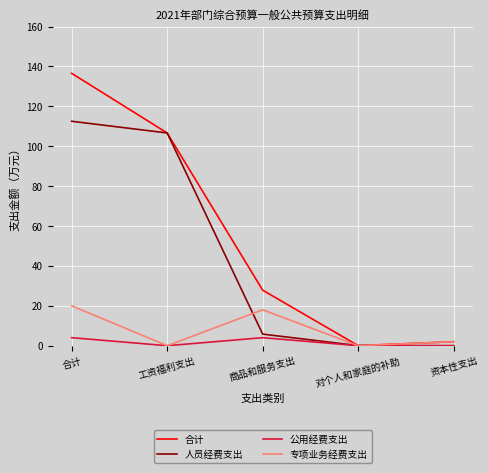

Which category has the highest value across all series?

合计